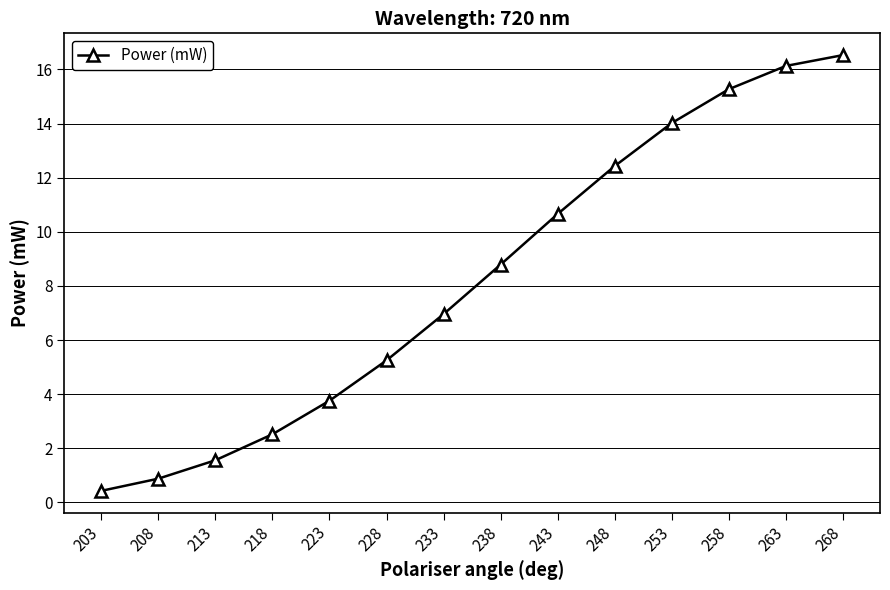

Is this an area chart (filled region under the line)?

No